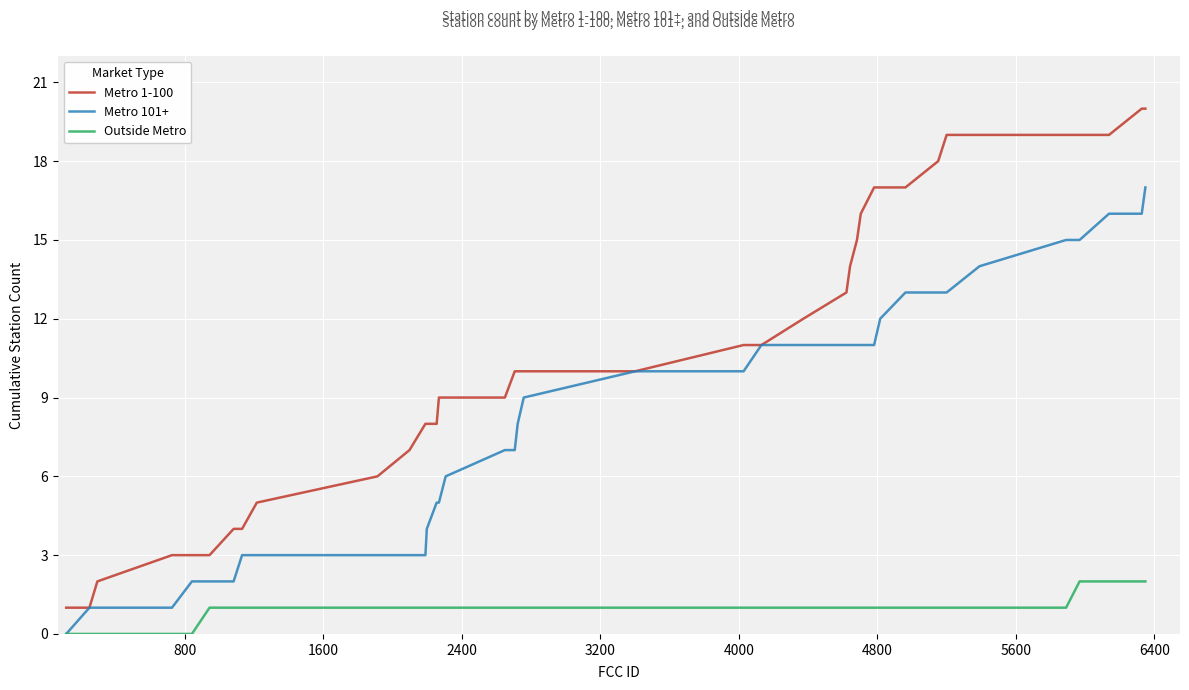

Rank the series by their average value, from highest to lowest.

Metro 1-100, Metro 101+, Outside Metro